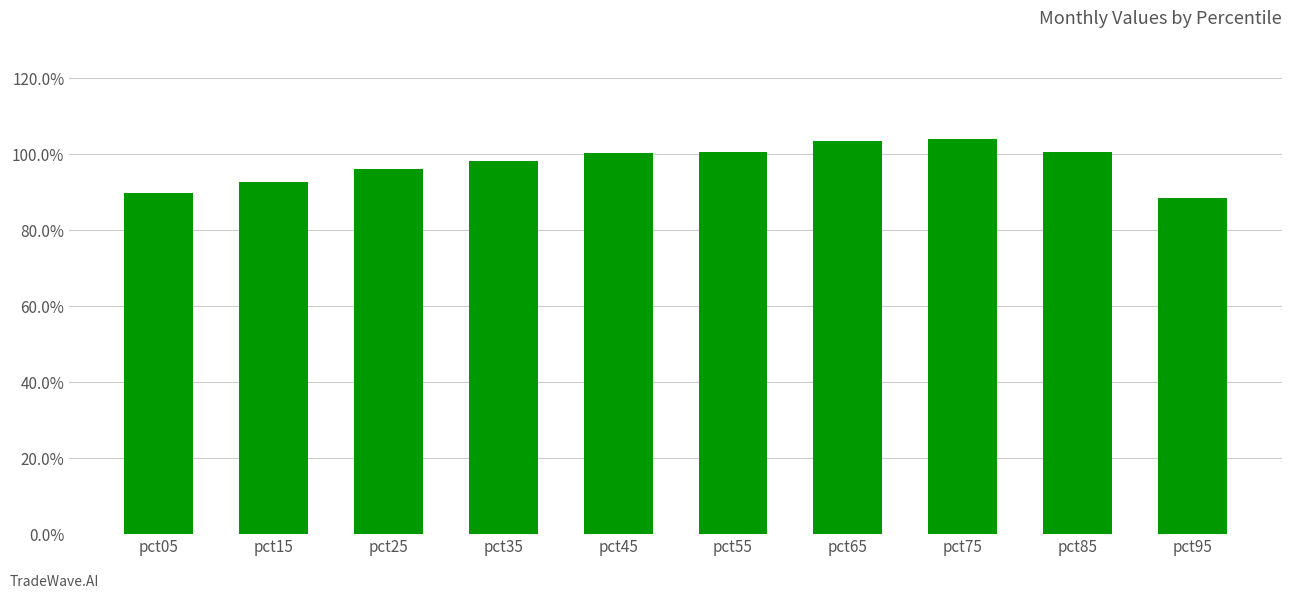

What is the difference between the maximum and second lowest values?

0.1